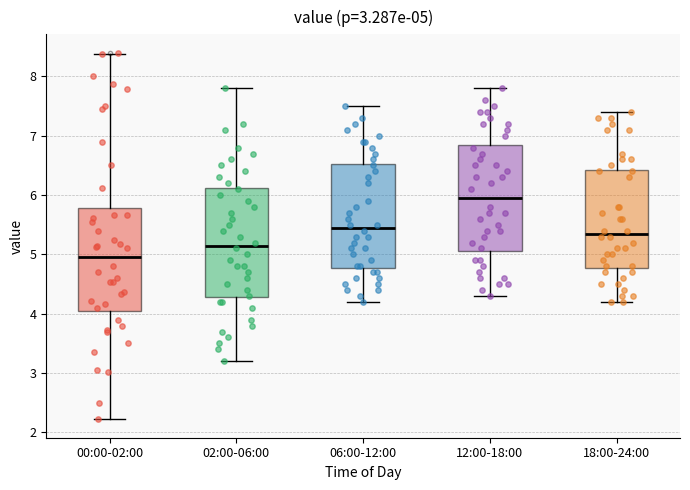

Which box has the lowest median line?

00:00-02:00